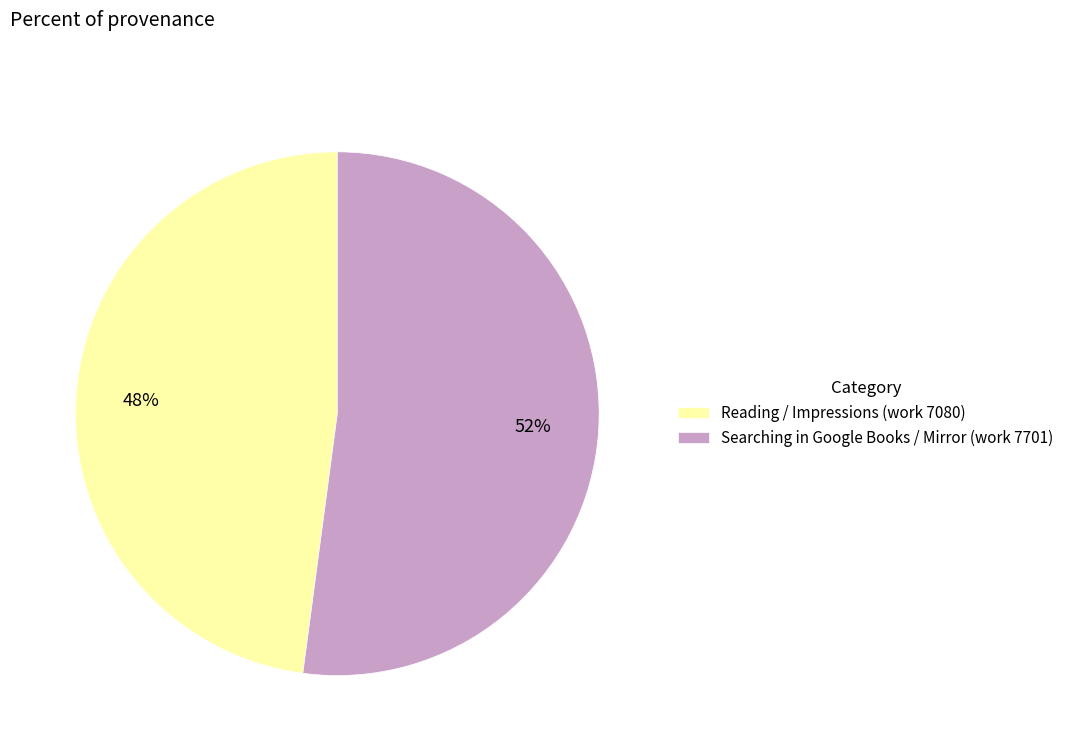

To the nearest percent, what is the combined percentage of Reading / Impressions (work 7080) and Searching in Google Books / Mirror (work 7701)?

100%